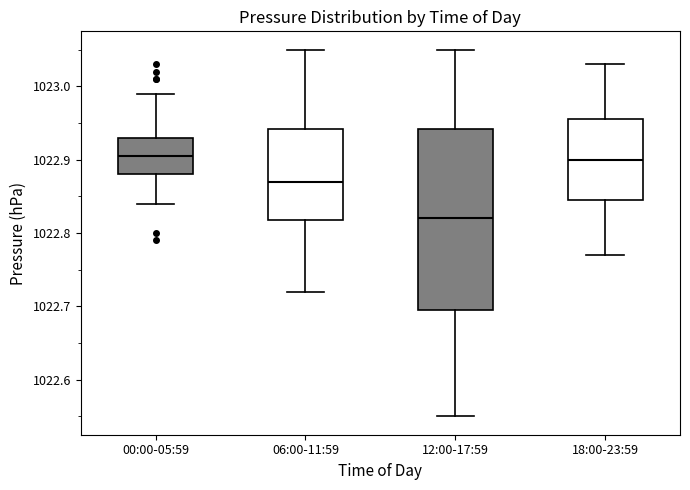

Where does the lower whisker of the box for 00:00-05:59 end on the y-axis? The values are not printed on the chart, so give them approximately, as read against the axis.

1022.84